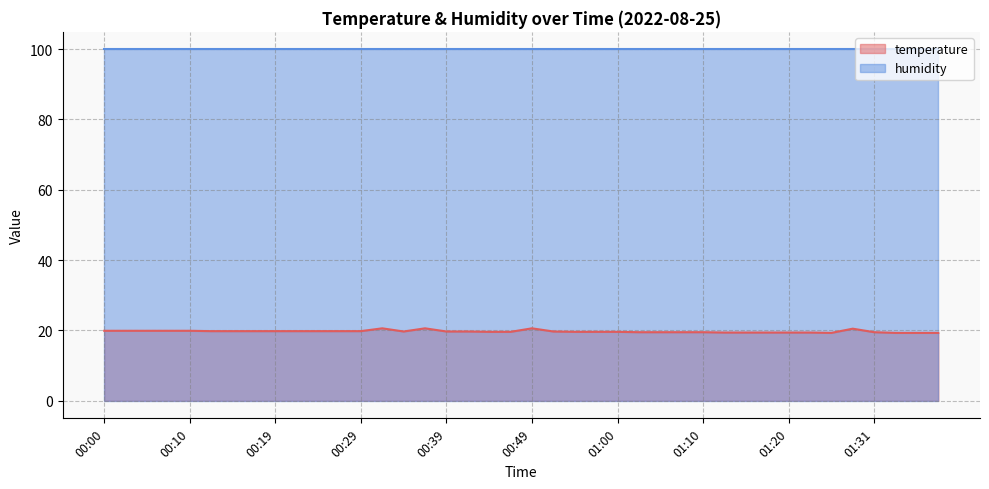

Approximately how many times larger is the value at 00:24 compared to 01:13?

1.0